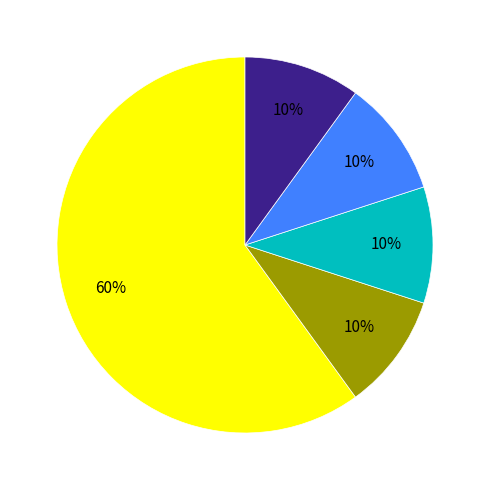

Is there any slice that represents more than half of the pie?

Yes